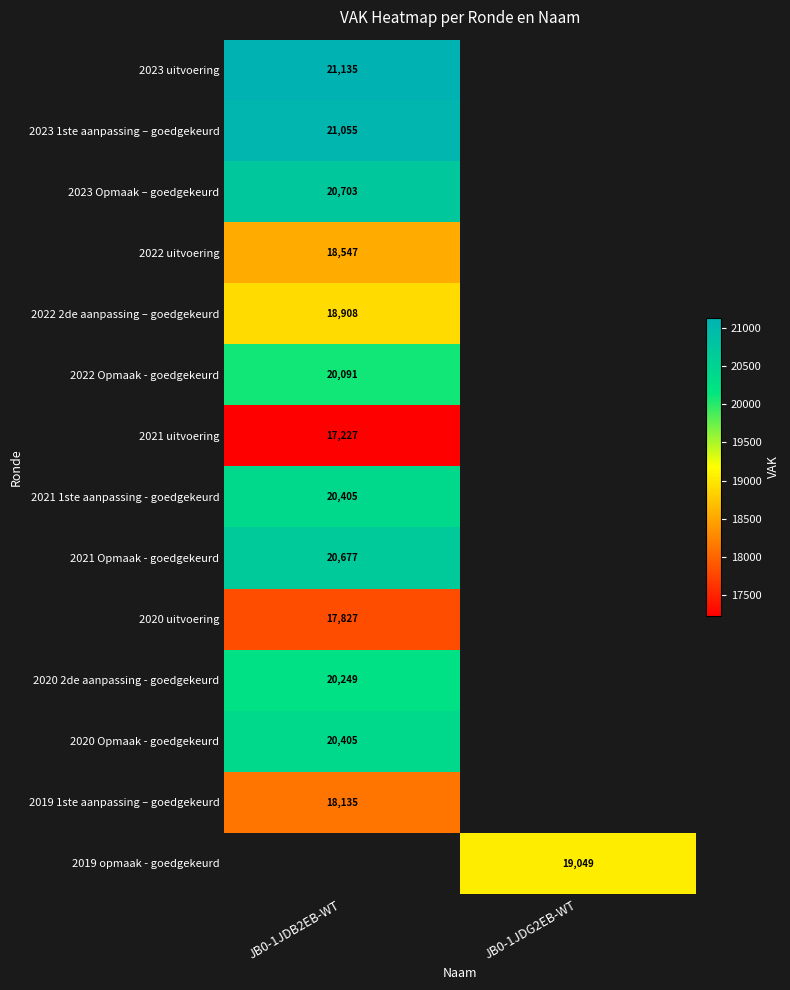

True or false: 2020 uitvoering has a value of 17827 at JB0-1JDB2EB-WT.

True